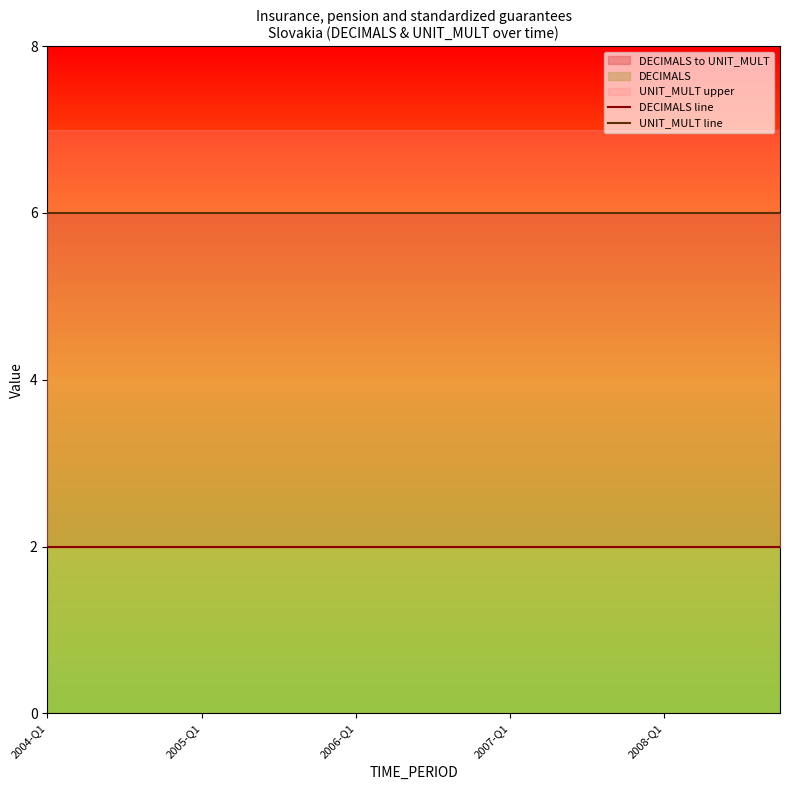

Reading right to left, extract all data points from this chart.

DECIMALS line: 2	2	2	2	2	2	2	2	2	2	2	2	2	2	2	2	2	2	2	2
UNIT_MULT line: 6	6	6	6	6	6	6	6	6	6	6	6	6	6	6	6	6	6	6	6